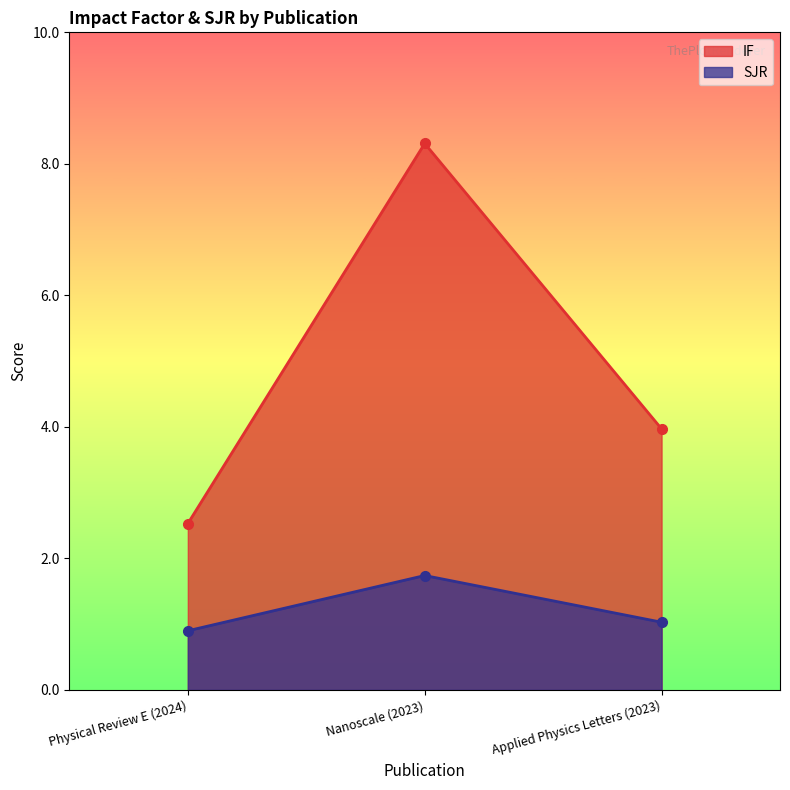

Count the number of categories in the chart.

3